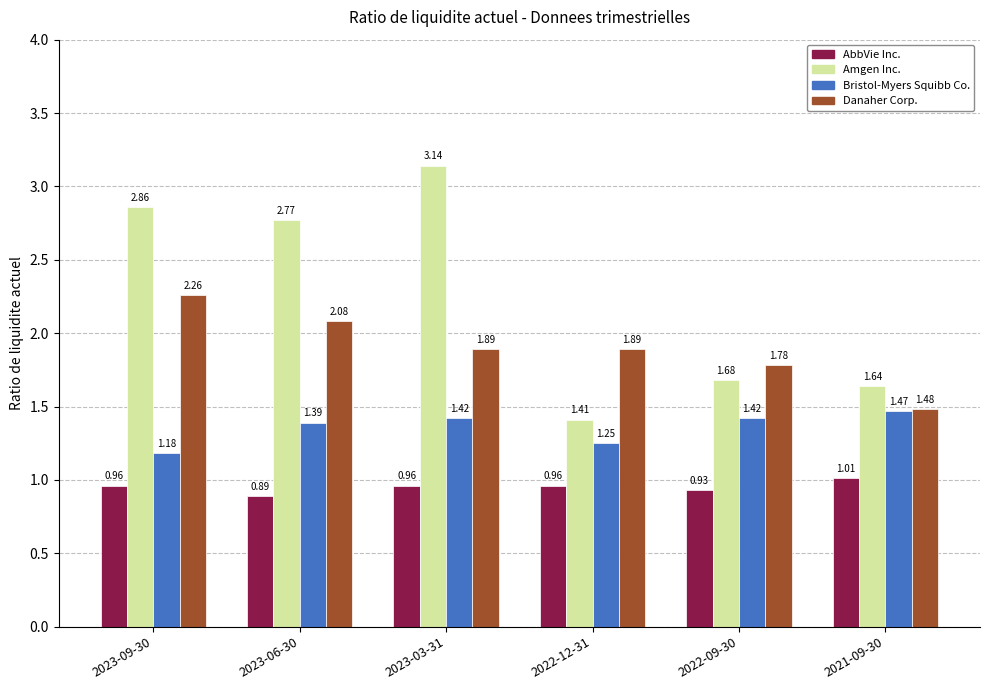

Which series has the largest range (max minus min)?

Amgen Inc.